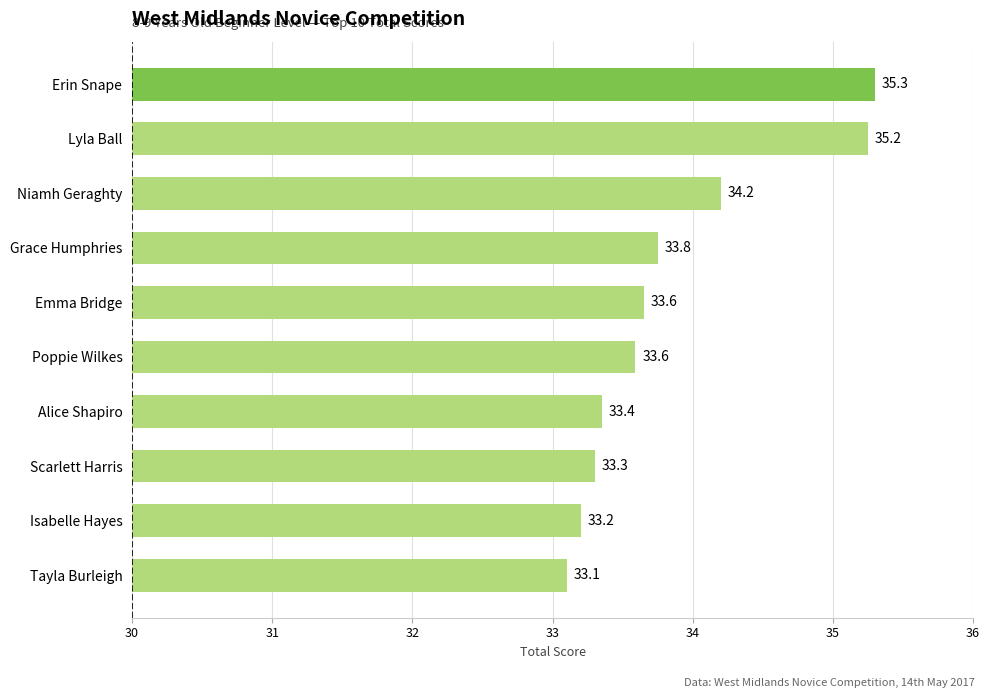

The chart shows a value of 34.2 at Niamh Geraghty. True or false?

True